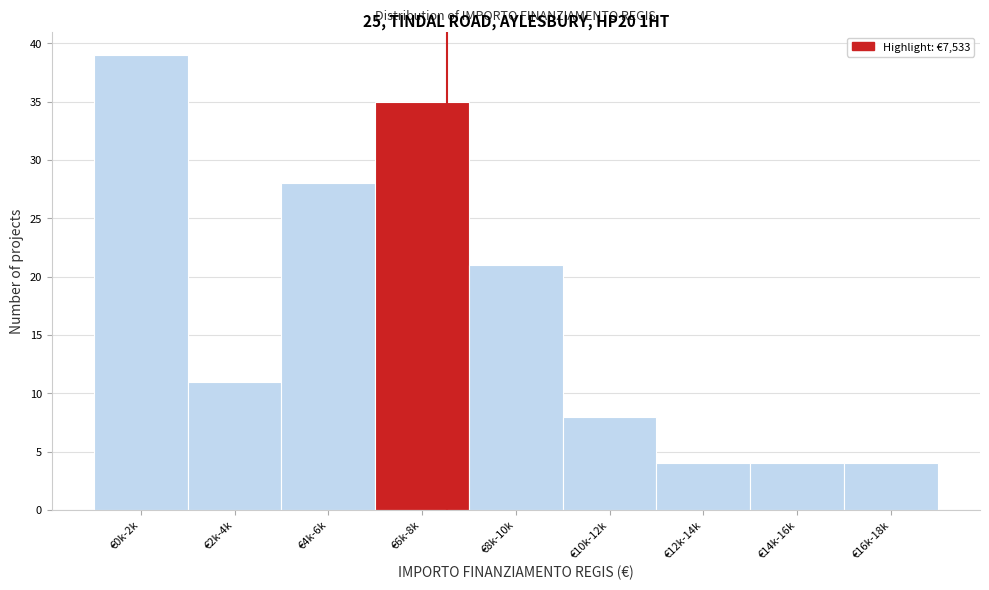

Reading left to right, transcribe all the data shown in this chart.

39	11	28	35	21	8	4	4	4